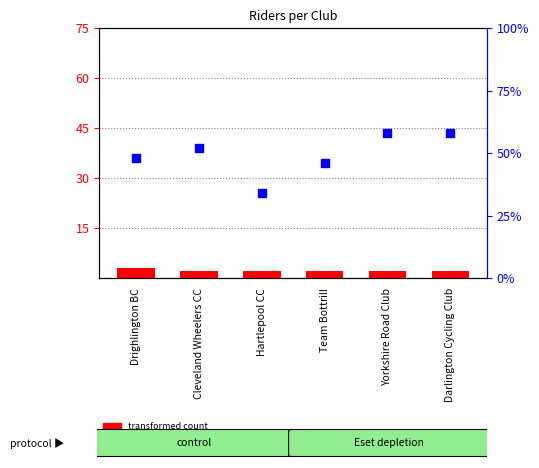

What are all the series names shown in the legend?

transformed count, percentile rank within the sample